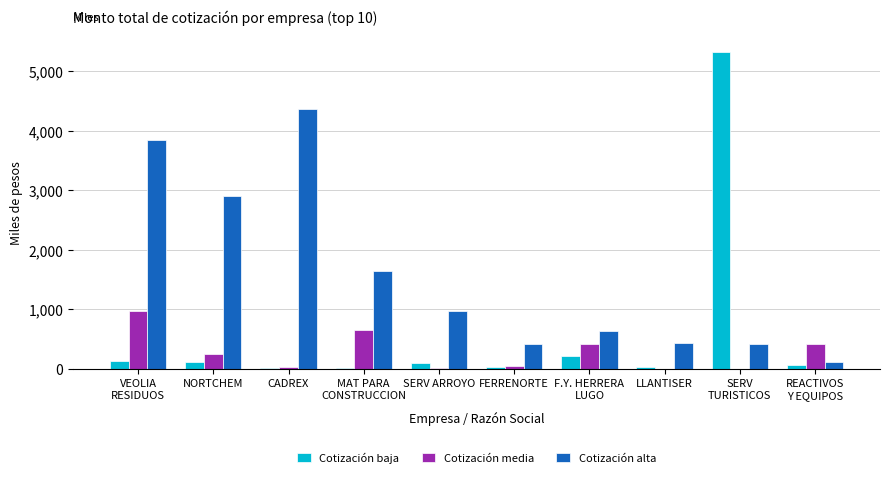

Does the chart contain stacked bars?

No